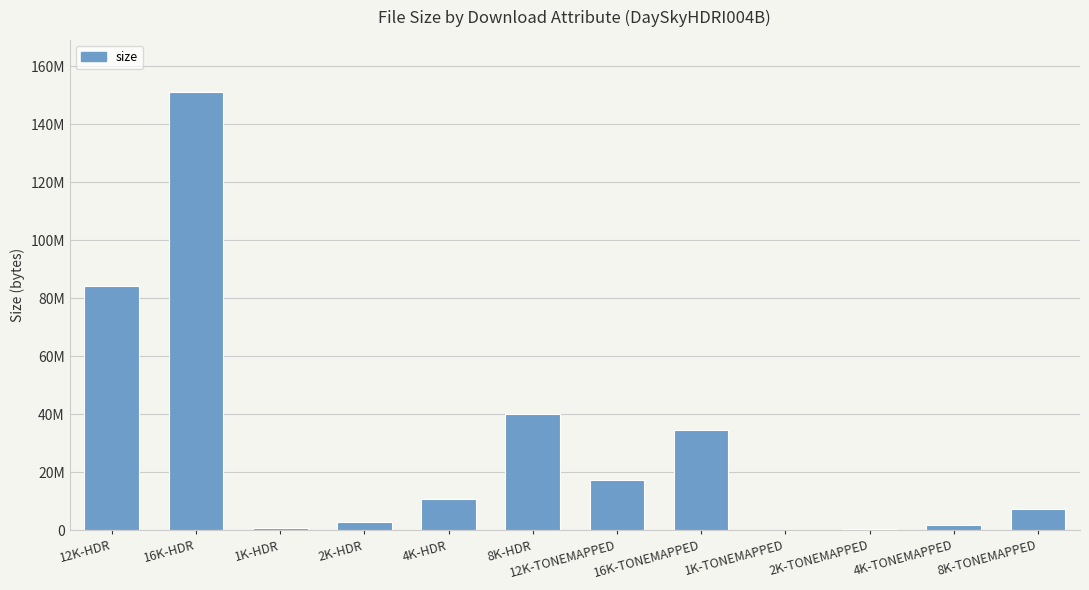

Are the bars horizontal?

No